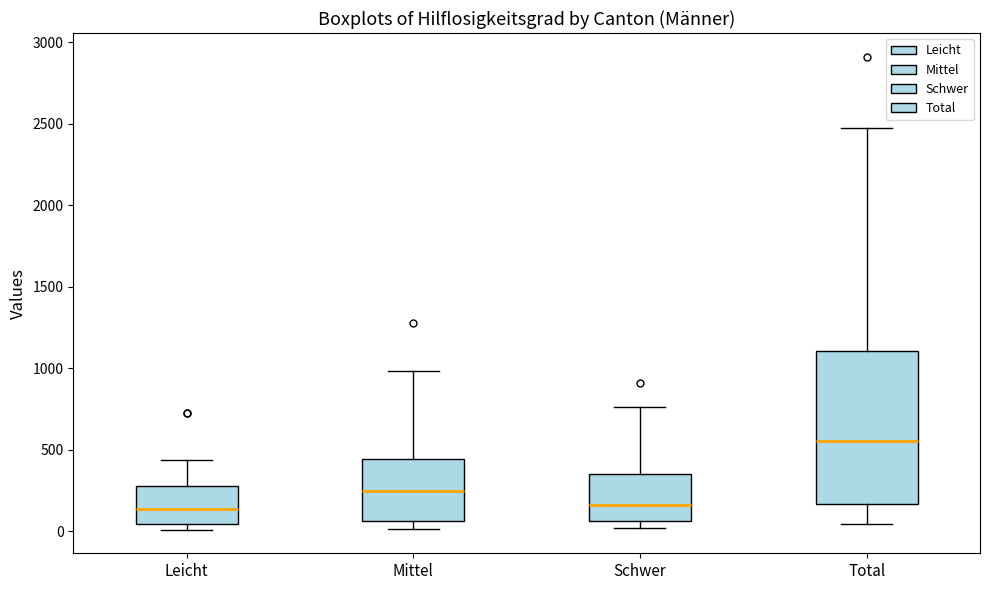

Reading left to right, read every box against the y-axis: the position of its median line, the range the box covers, and the ends of its whiskers. The values are not printed on the chart, so give them approximately, as read against the axis.

Leicht: median 150, box 50 to 300, whiskers 0 to 450
Mittel: median 250, box 50 to 450, whiskers 0 to 1000
Schwer: median 150, box 50 to 350, whiskers 0 to 750
Total: median 550, box 150 to 1100, whiskers 50 to 2450